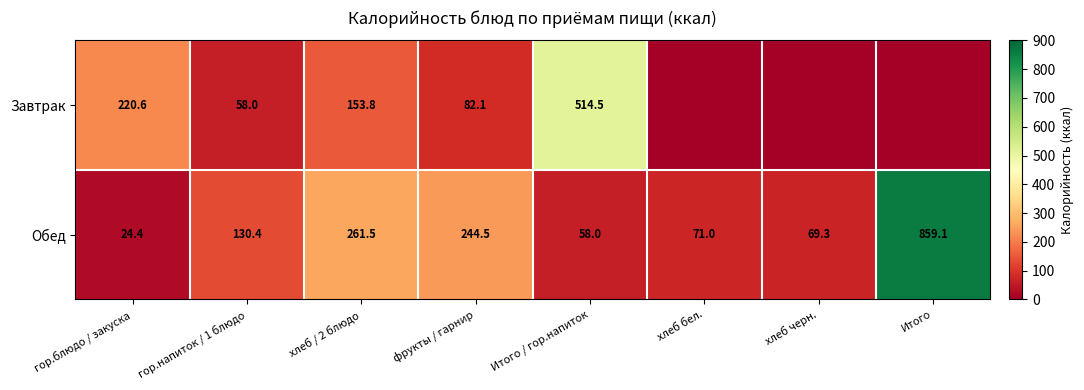

At фрукты / гарнир, list the series in order from largest to smallest.

Обед, Завтрак